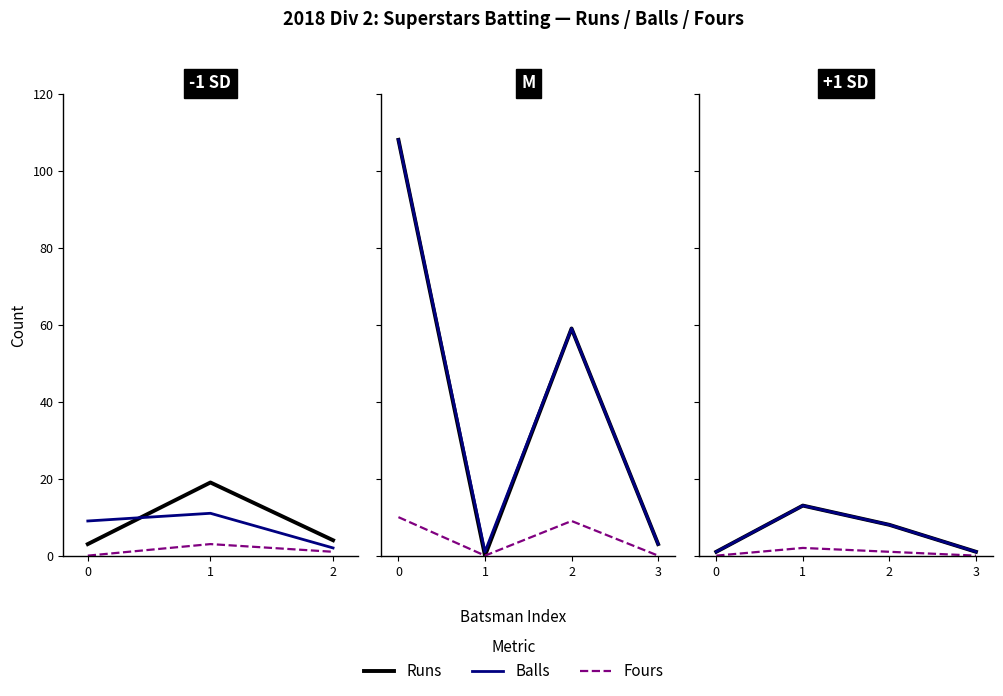

Between 2 and 3, which series saw the biggest shift?

Runs